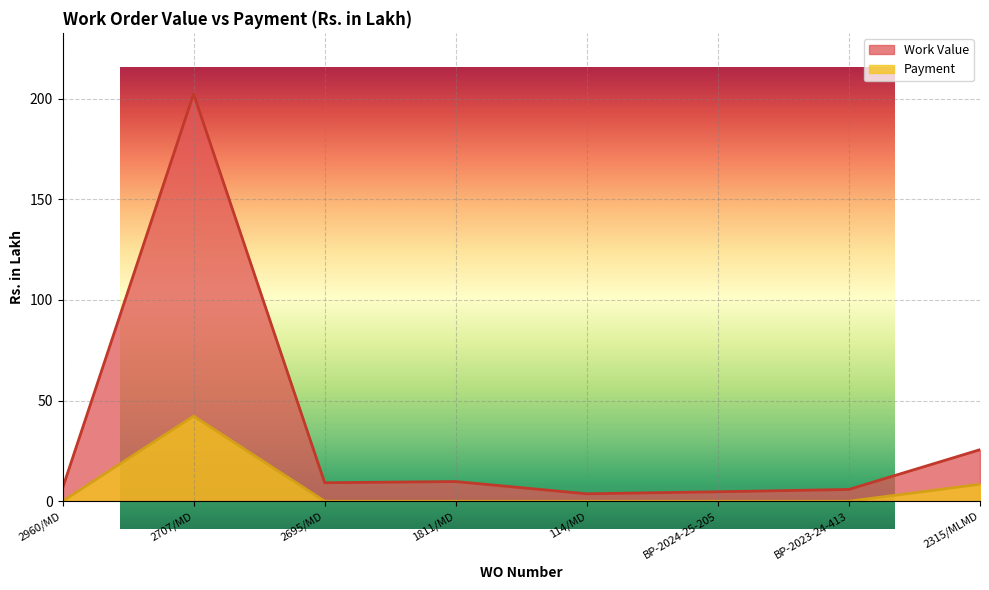

List the labels in order of Work Value value, smallest first.

114/MD, BP-2024-25-205, BP-2023-24-413, 2960/MD, 2695/MD, 1811/MD, 2315/MLMD, 2707/MD